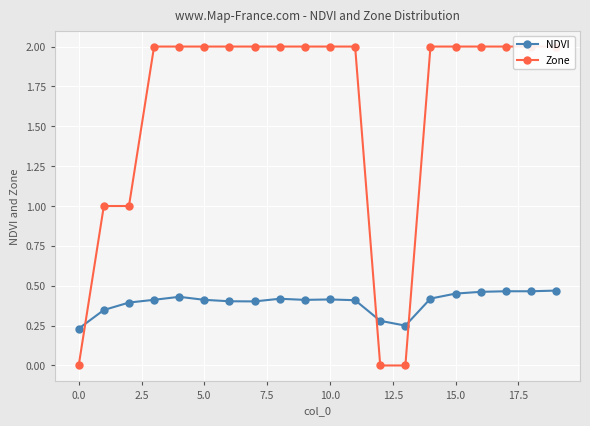

True or false: NDVI has more than 1 points higher than both neighbors.

True